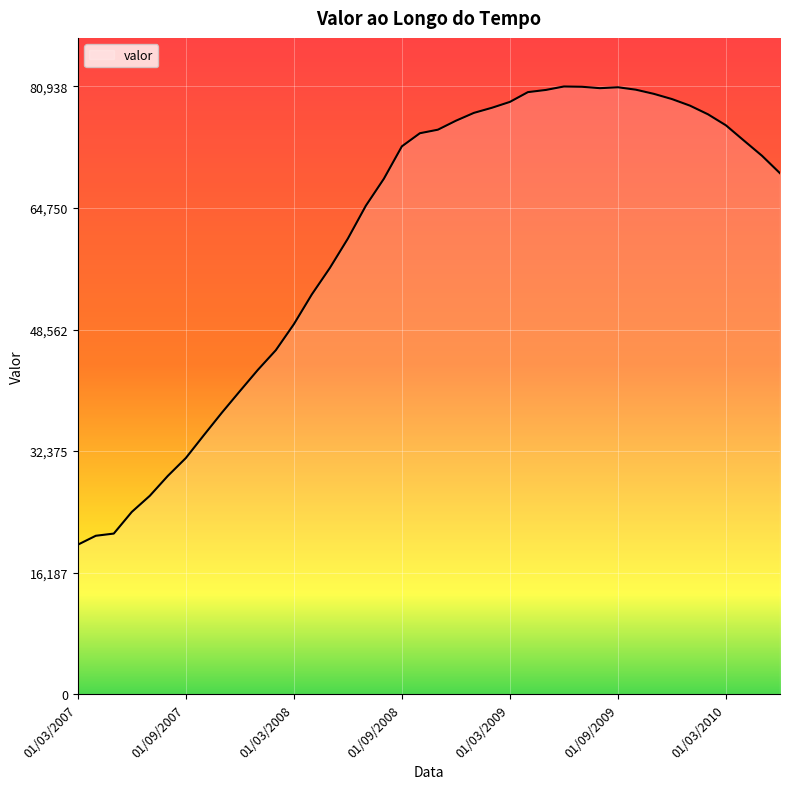

What is the minimum value shown in the chart?

19892